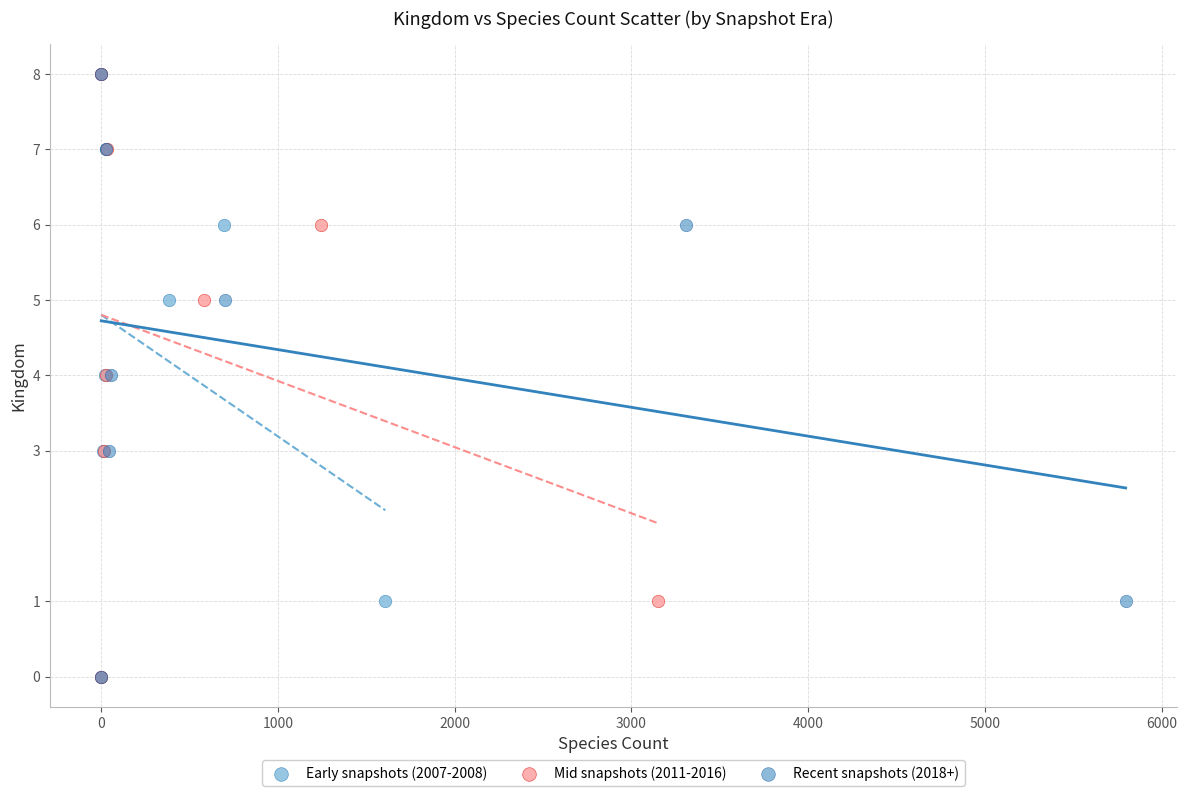

What are all the series names shown in the legend?

Early snapshots (2007-2008), Mid snapshots (2011-2016), Recent snapshots (2018+)